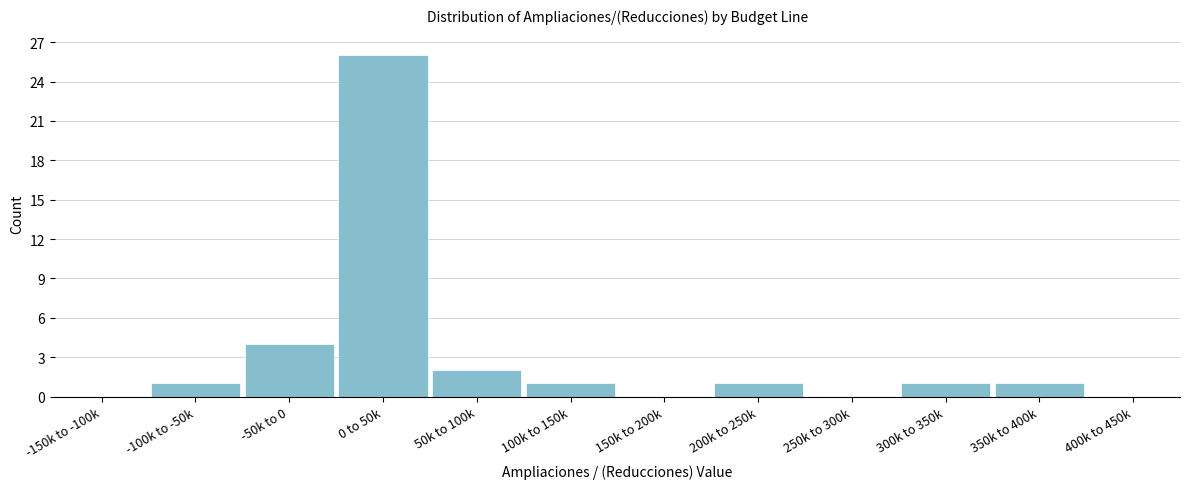

Reading left to right, what are all the values shown in this chart?

-150k to -100k=0	-100k to -50k=1	-50k to 0=4	0 to 50k=26	50k to 100k=2	100k to 150k=1	150k to 200k=0	200k to 250k=1	250k to 300k=0	300k to 350k=1	350k to 400k=1	400k to 450k=0